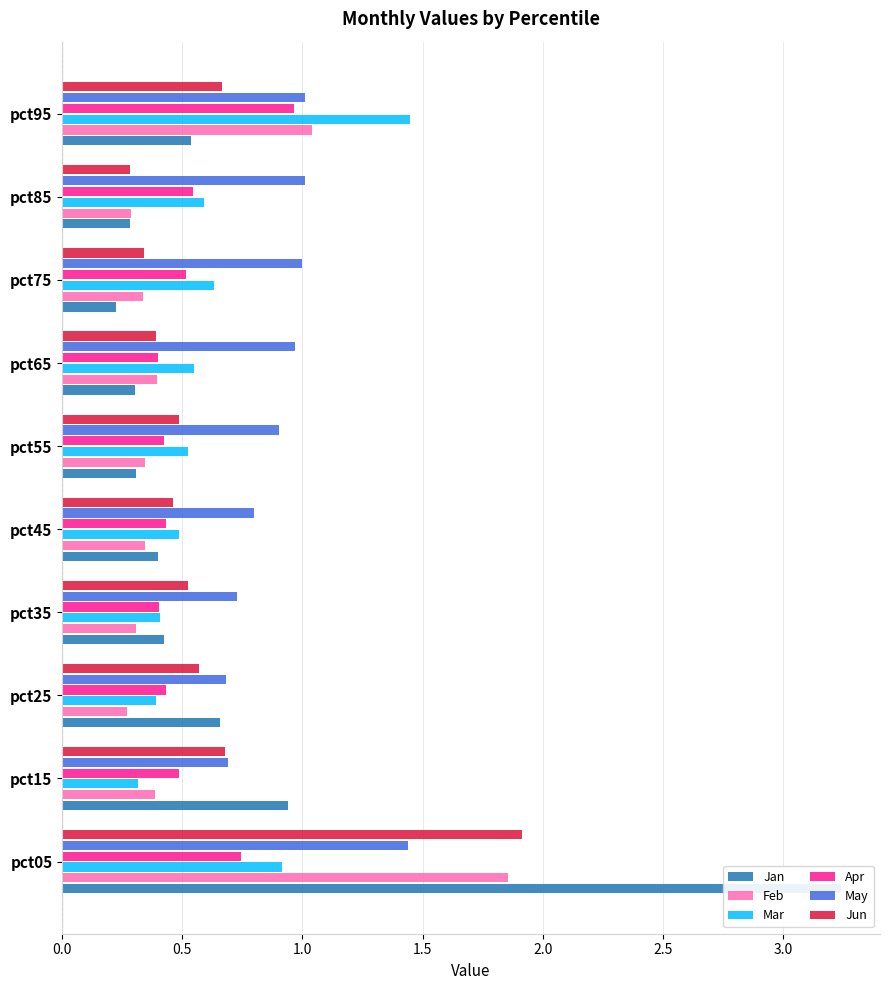

What is the minimum value for May?

0.7